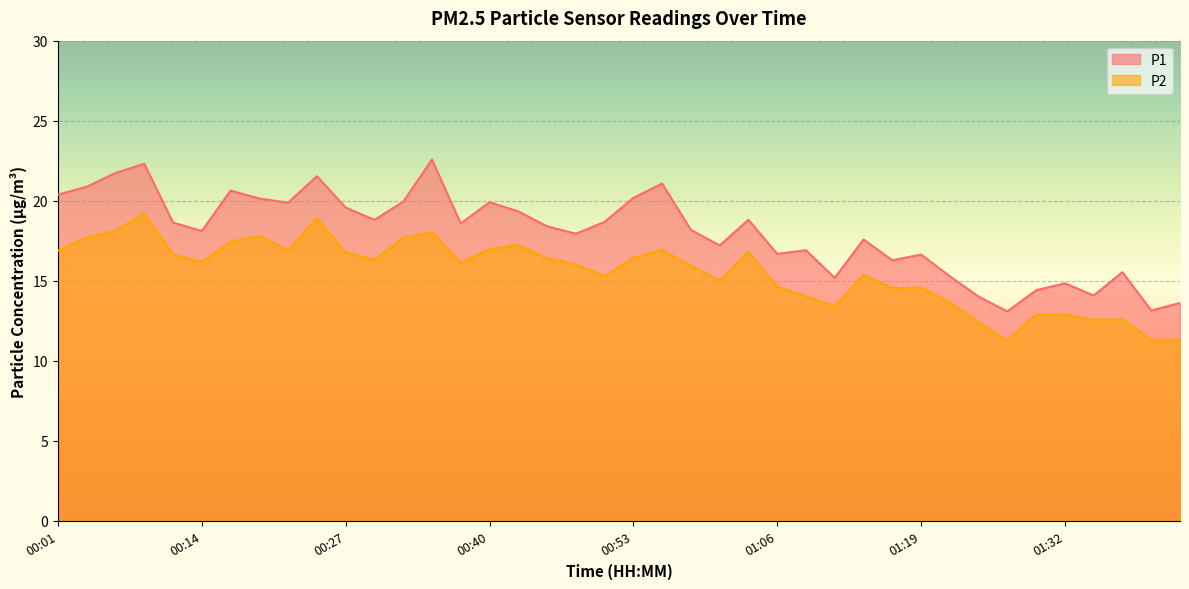

Reading left to right, list all the values displayed in this chart.

P1: 00:01=20.4	00:03=20.9	00:06=21.7	00:08=22.3	00:11=18.6	00:14=18.1	00:16=20.6	00:19=20.1	00:21=19.9	00:24=21.5	00:27=19.6	00:29=18.8	00:32=19.9	00:34=22.6	00:37=18.6	00:40=19.9	00:42=19.3	00:45=18.4	00:47=17.9	00:50=18.7	00:53=20.2	00:55=21.1	00:58=18.2	01:00=17.2	01:03=18.8	01:06=16.7	01:08=16.9	01:11=15.2	01:13=17.6	01:16=16.3	01:19=16.6	01:21=15.3	01:24=14.0	01:26=13.1	01:29=14.4	01:32=14.8	01:34=14.1	01:37=15.5	01:39=13.1	01:42=13.6
P2: 00:01=16.9	00:03=17.7	00:06=18.1	00:08=19.2	00:11=16.6	00:14=16.2	00:16=17.4	00:19=17.8	00:21=16.9	00:24=18.9	00:27=16.8	00:29=16.3	00:32=17.7	00:34=18.0	00:37=16.1	00:40=17.0	00:42=17.2	00:45=16.4	00:47=16.0	00:50=15.3	00:53=16.4	00:55=16.9	00:58=15.9	01:00=15.0	01:03=16.8	01:06=14.6	01:08=14.0	01:11=13.4	01:13=15.4	01:16=14.5	01:19=14.6	01:21=13.6	01:24=12.4	01:26=11.2	01:29=12.9	01:32=12.9	01:34=12.6	01:37=12.6	01:39=11.3	01:42=11.3